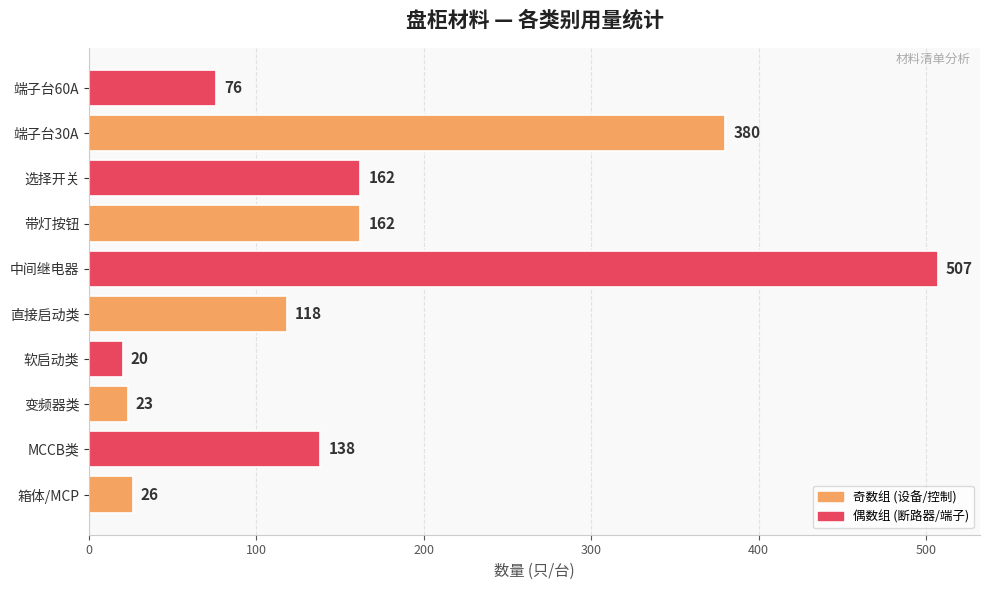

Reading top to bottom, list all the values displayed in this chart.

端子台60A=76	端子台30A=380	选择开关=162	带灯按钮=162	中间继电器=507	直接启动类=118	软启动类=20	变频器类=23	MCCB类=138	箱体/MCP=26